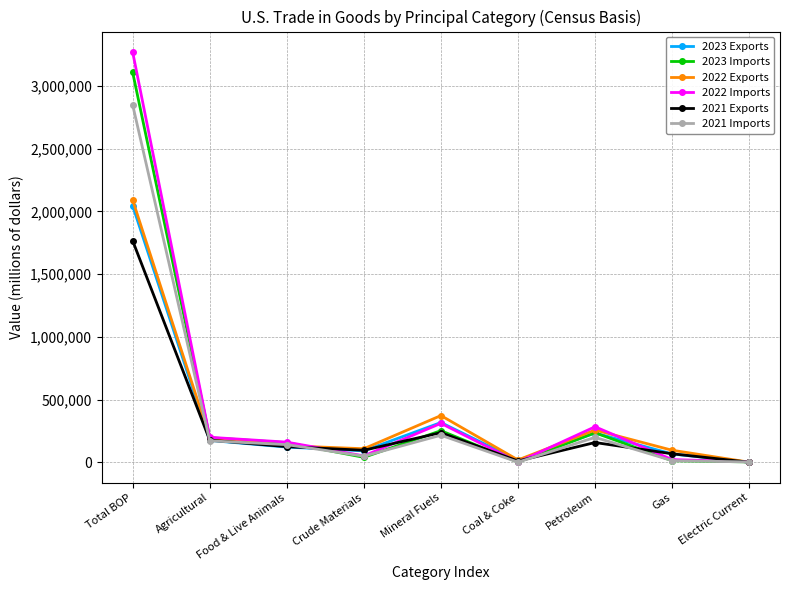

True or false: 2022 Imports has more than 0 interior local peaks.

True